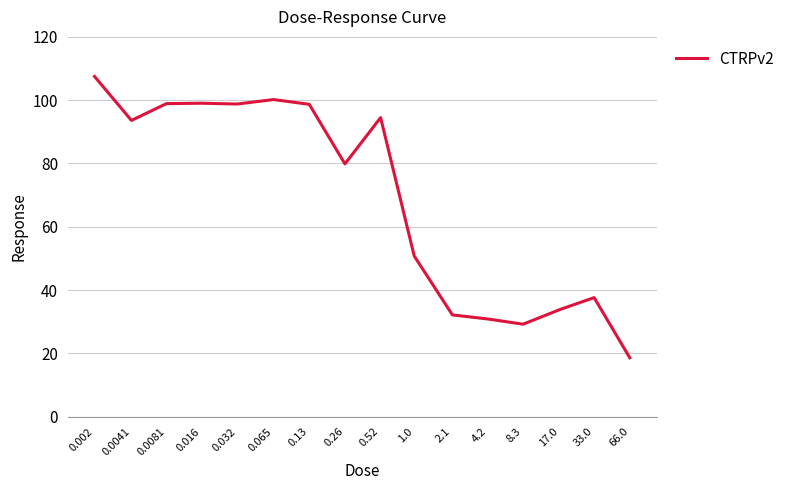

What position from the right is 0.13?

10